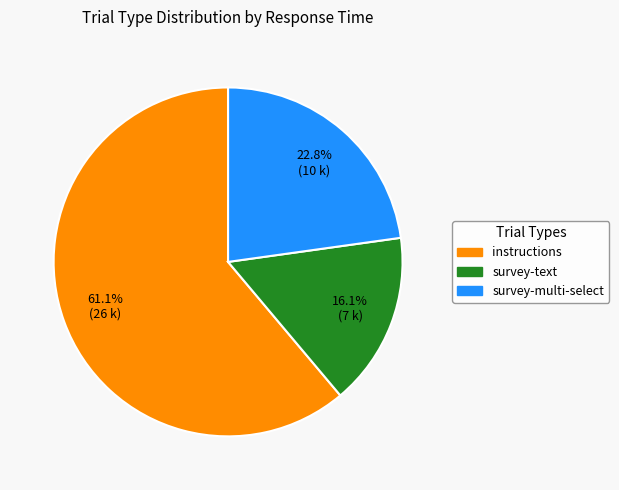

To the nearest percent, what portion does survey-multi-select represent?

23%